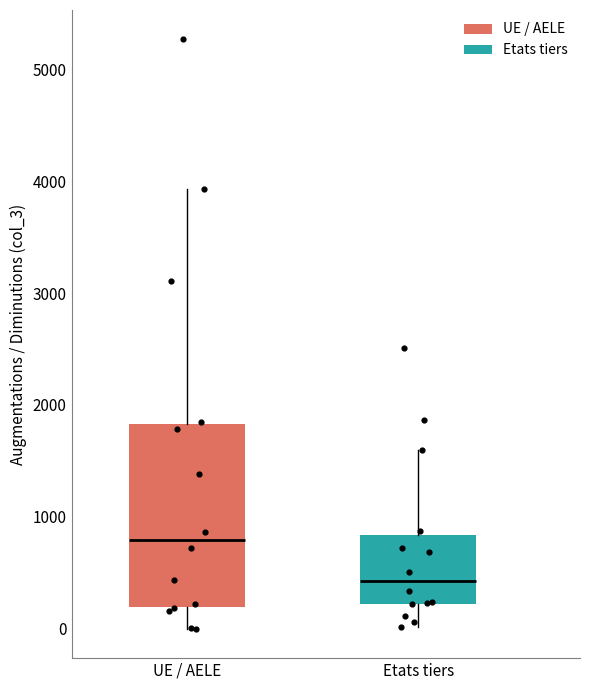

Reading left to right, read every box against the y-axis: the position of its median line, the range the box covers, and the ends of its whiskers. The values are not printed on the chart, so give them approximately, as read against the axis.

UE / AELE: median 800, box 200 to 1800, whiskers 0 to 3900
Etats tiers: median 400, box 200 to 800, whiskers 0 to 1600